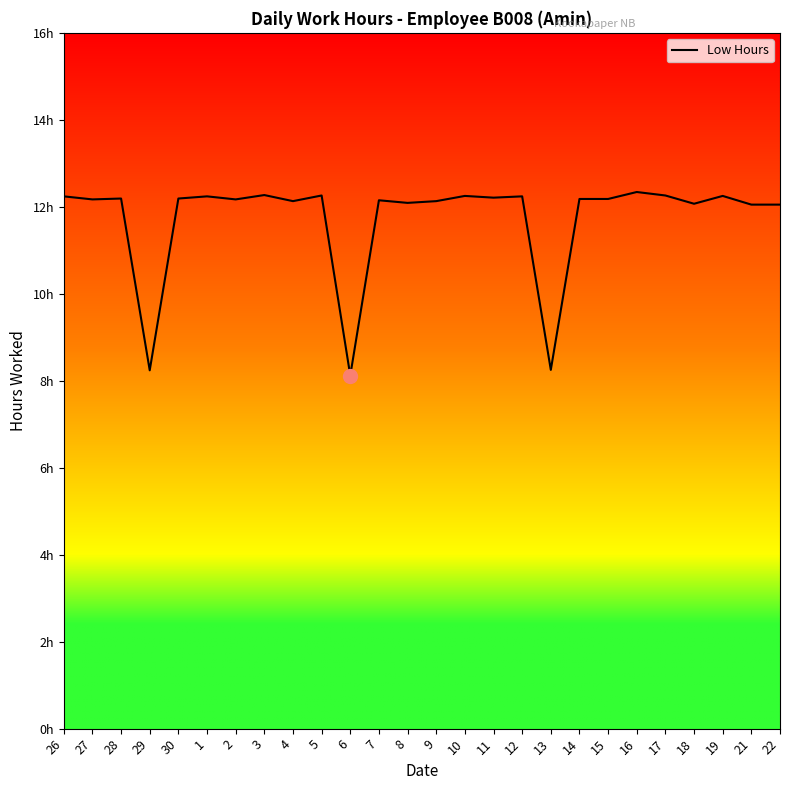

Is this an area chart (filled region under the line)?

No